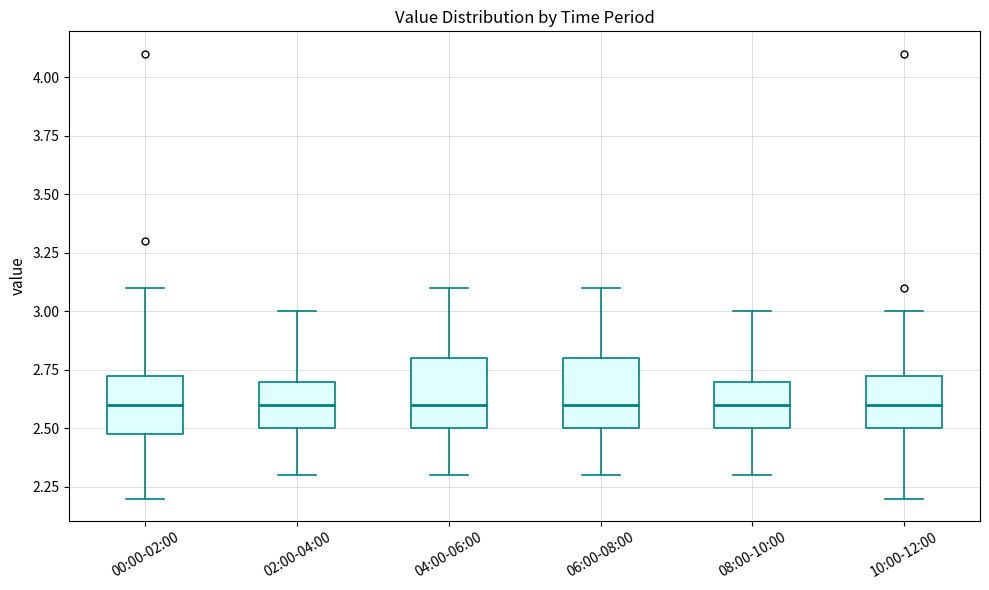

Reading left to right, read every box against the y-axis: the position of its median line, the range the box covers, and the ends of its whiskers. The values are not printed on the chart, so give them approximately, as read against the axis.

00:00-02:00: median 2.60, box 2.50 to 2.75, whiskers 2.20 to 3.10
02:00-04:00: median 2.60, box 2.50 to 2.70, whiskers 2.30 to 3.00
04:00-06:00: median 2.60, box 2.50 to 2.80, whiskers 2.30 to 3.10
06:00-08:00: median 2.60, box 2.50 to 2.80, whiskers 2.30 to 3.10
08:00-10:00: median 2.60, box 2.50 to 2.70, whiskers 2.30 to 3.00
10:00-12:00: median 2.60, box 2.50 to 2.75, whiskers 2.20 to 3.00